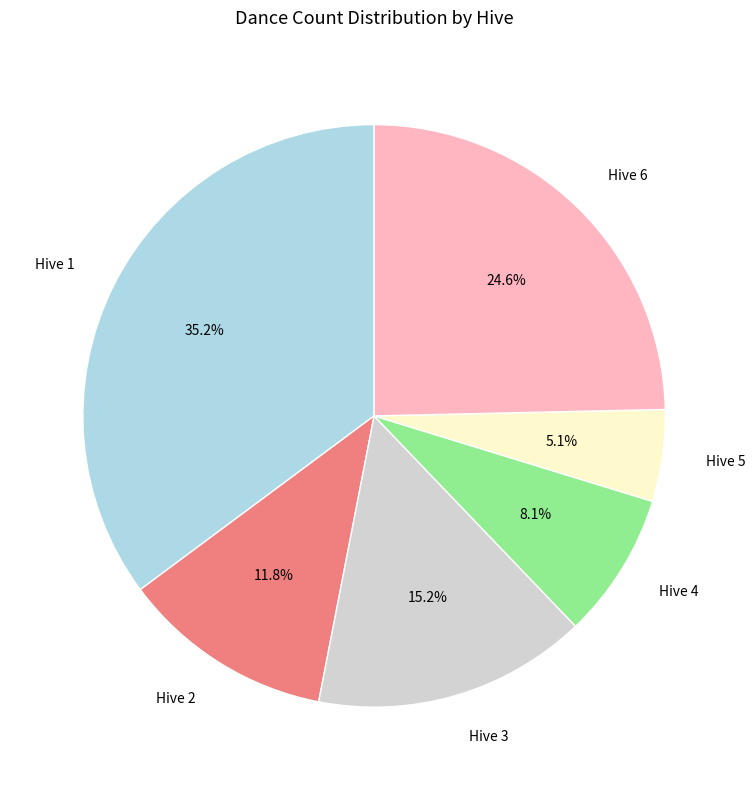

Is there a majority slice in this chart?

No